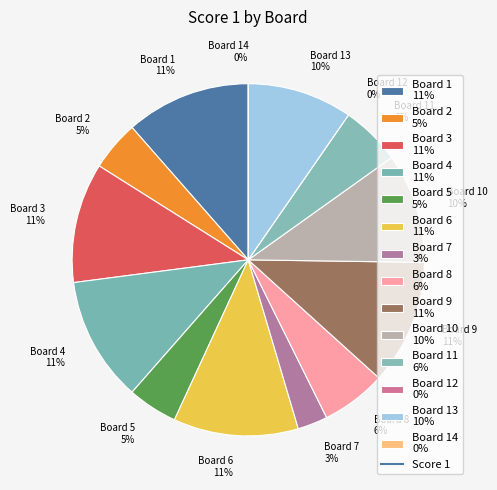

True or false: Board 3 accounts for 25% of the total.

False